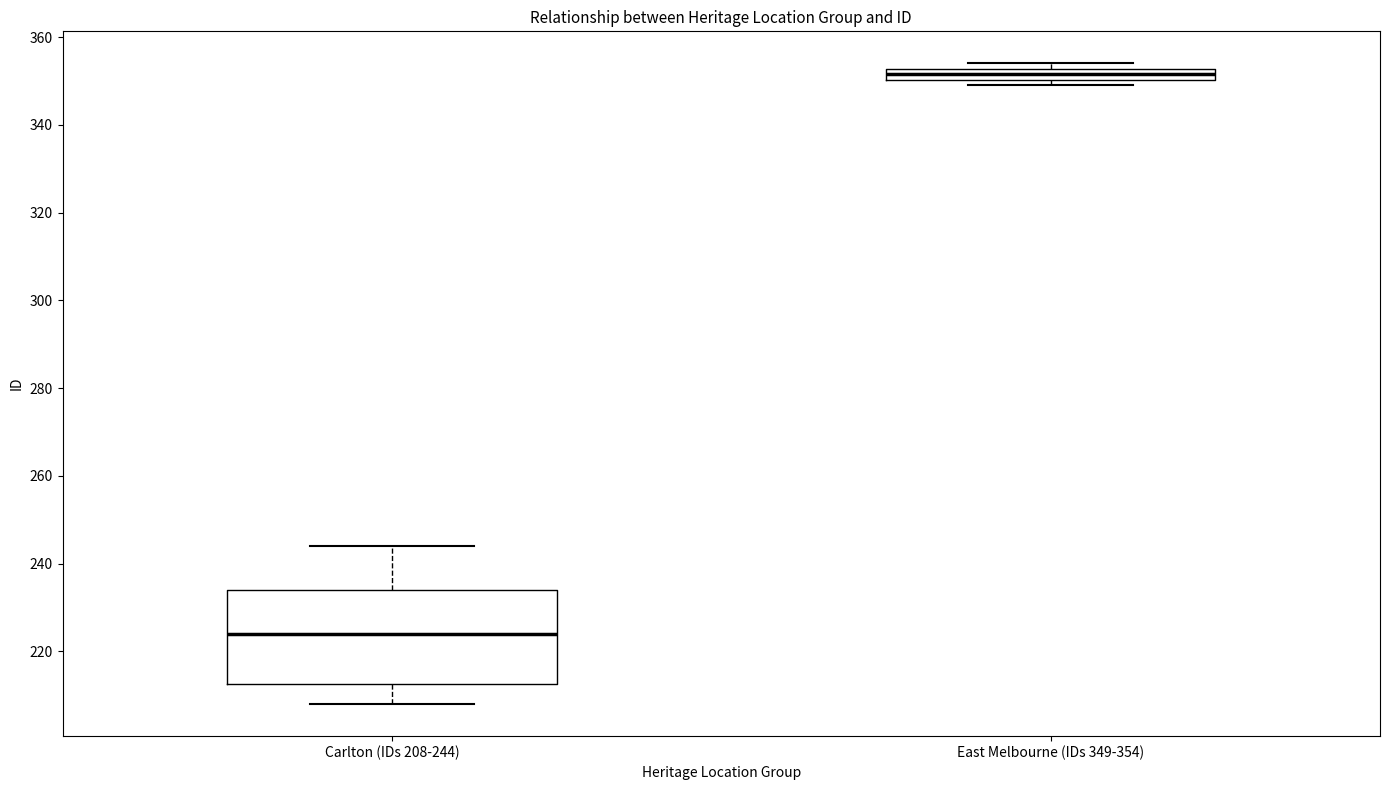

Which box is the tallest, from its lower edge to its upper edge?

Carlton (IDs 208-244)